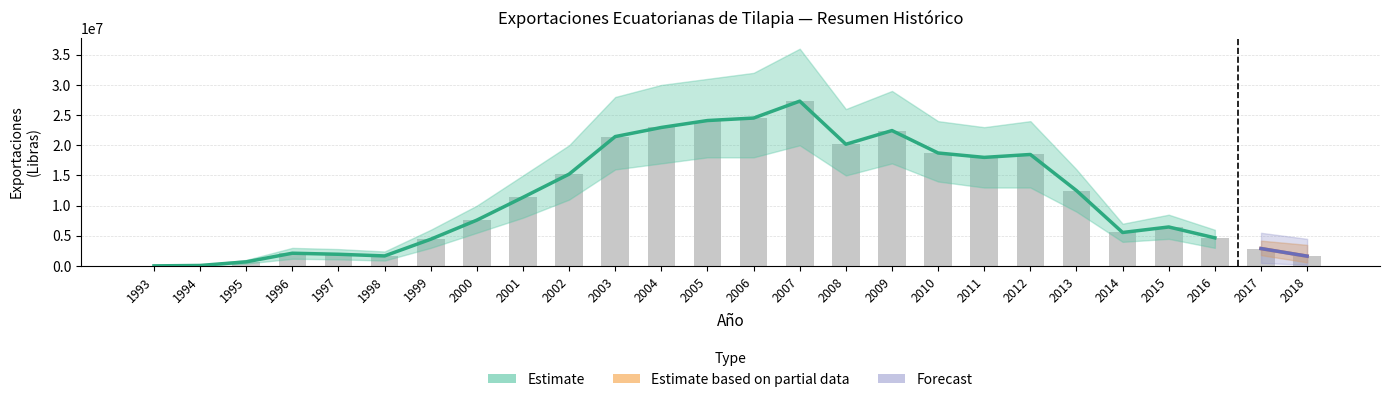

Between 2005 and 2018, which is larger?

2005